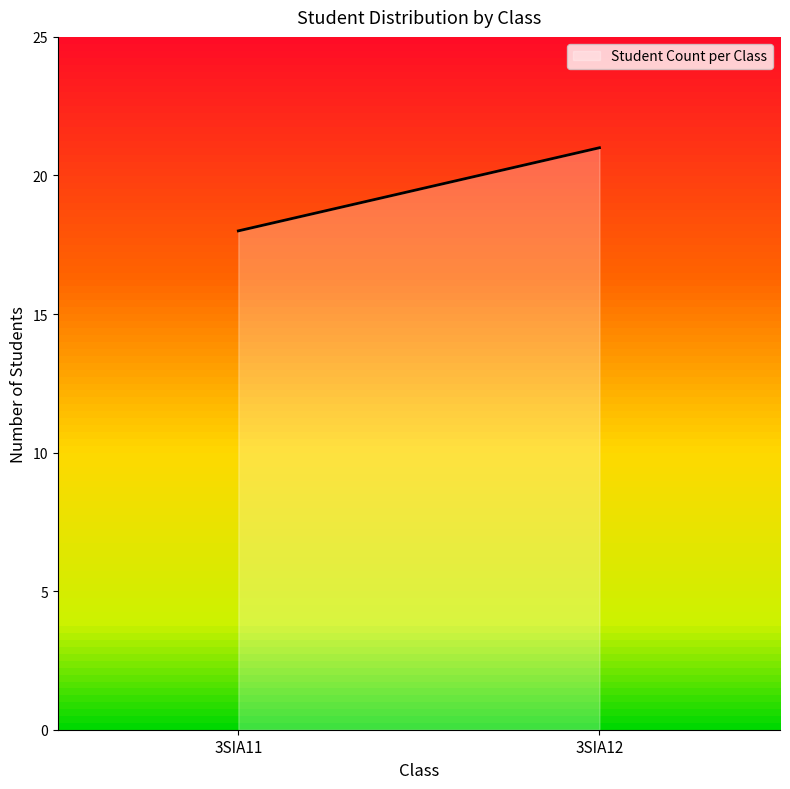

What is the sum of all values?

58.5